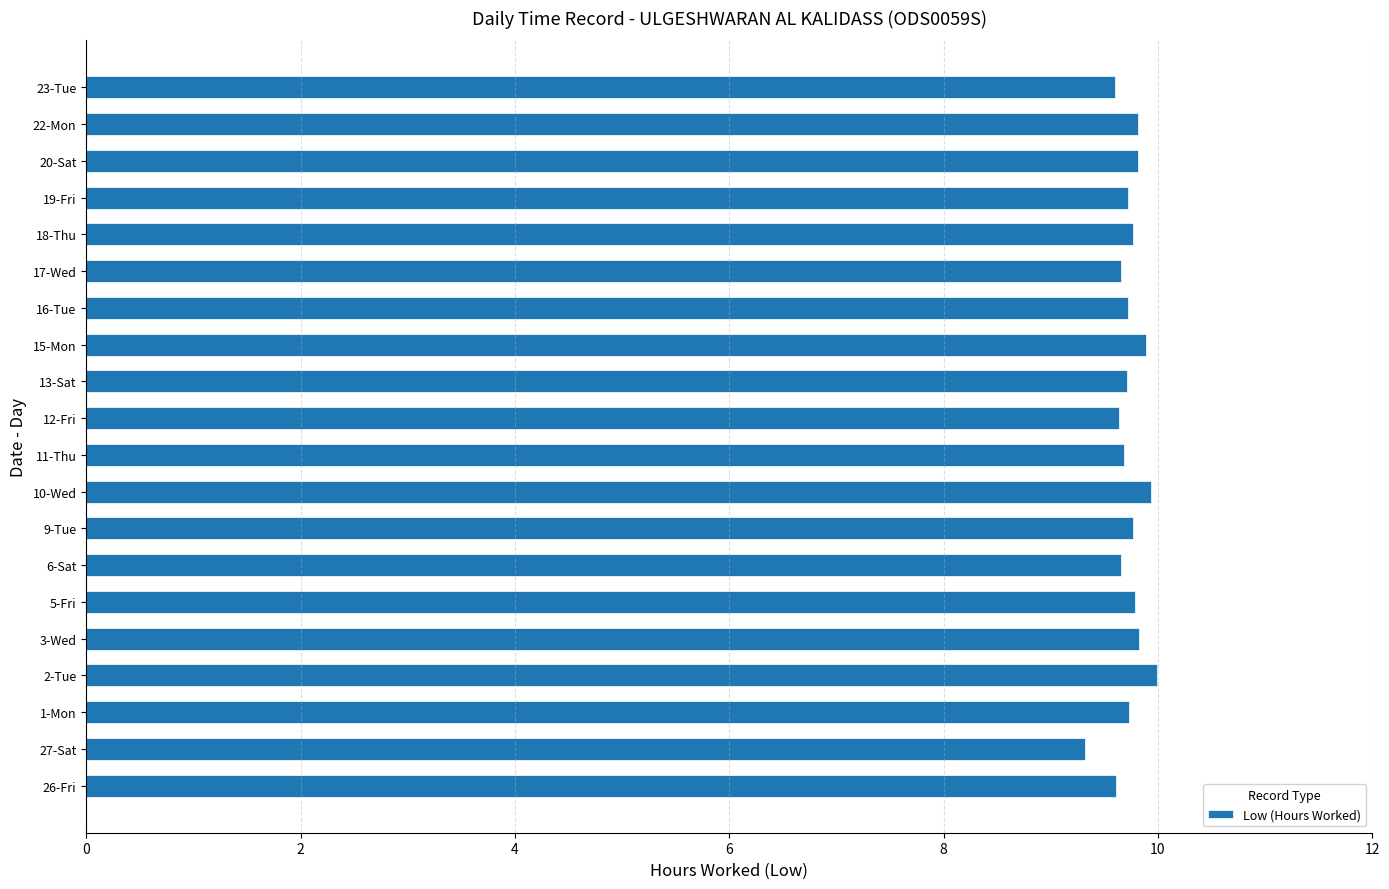

What is the difference between the maximum and minimum values?

0.7